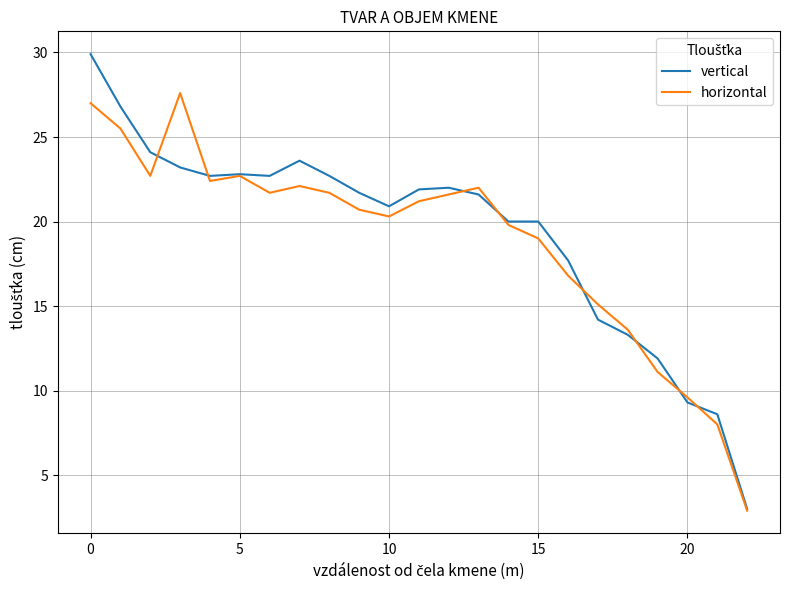

What is the smallest value displayed?

2.9